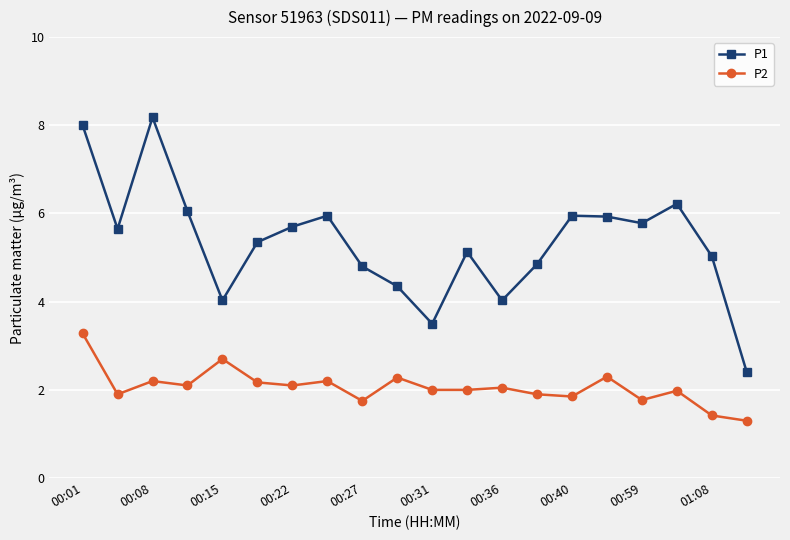

What is the value of the P2 point at the 5th from the left?

2.7